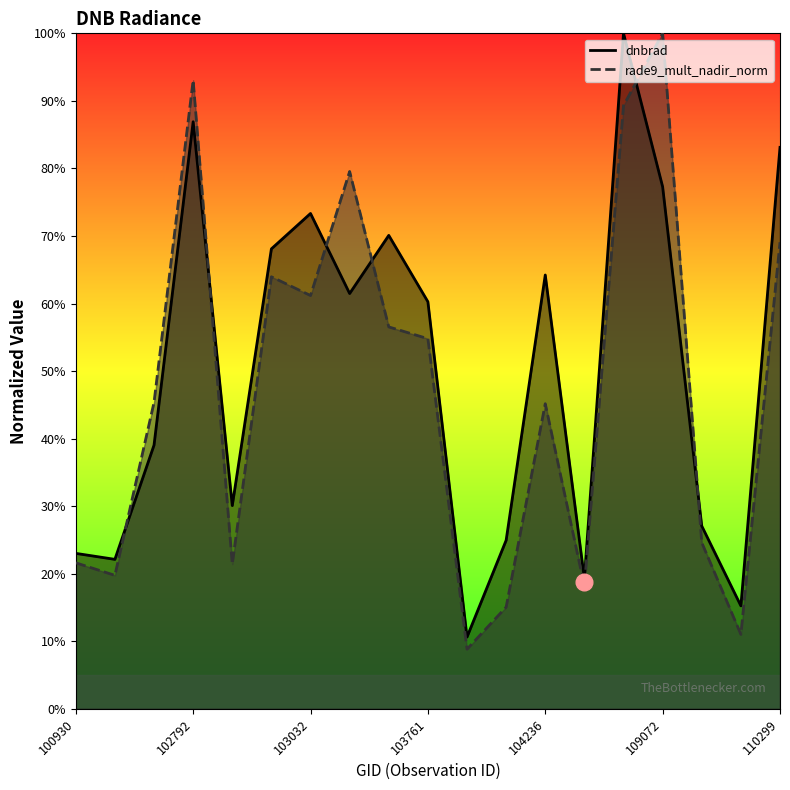

What is the sum of all dnbrad values?

956.2